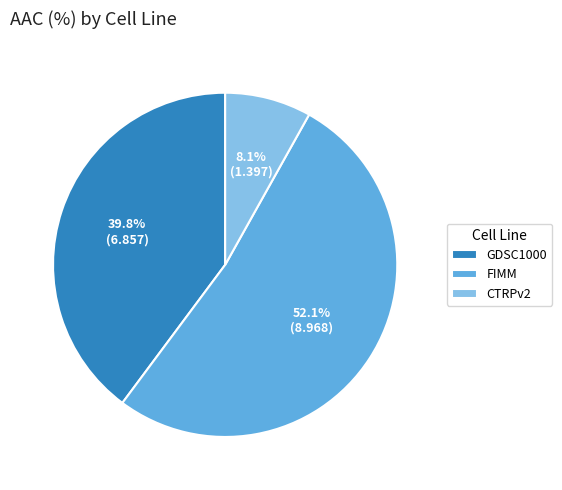

To the nearest percent, what portion does FIMM represent?

52%